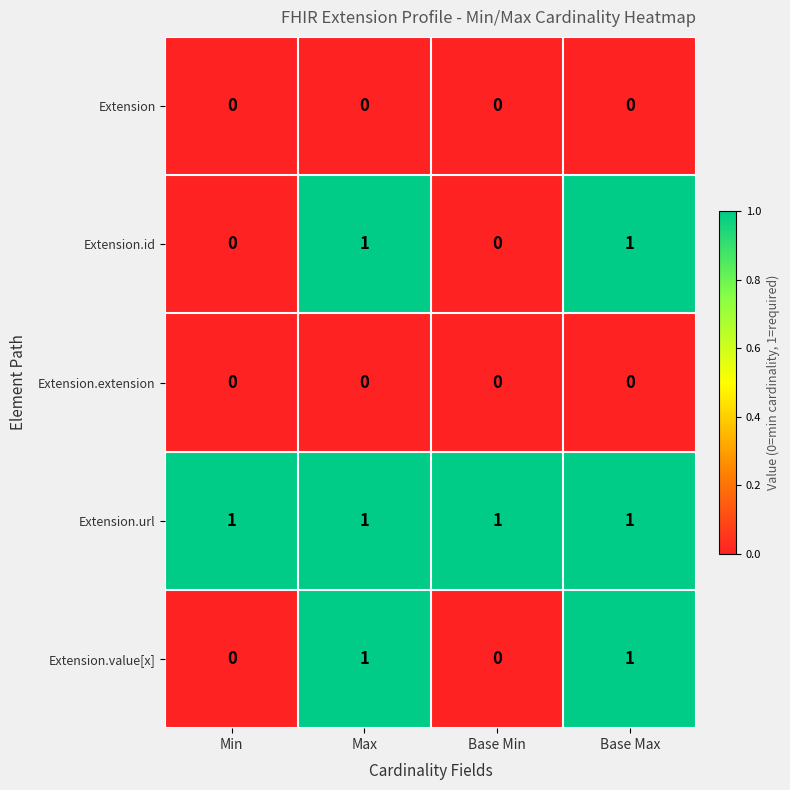

The value of Extension.value[x] at Base Min is 0. True or false?

True